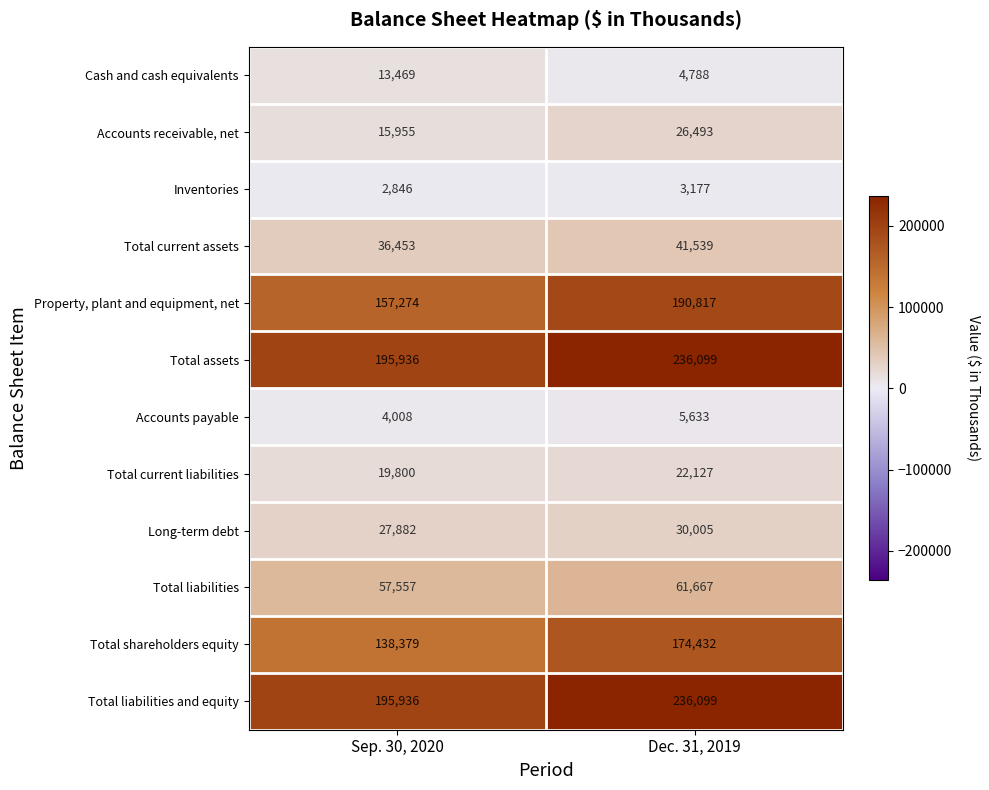

At which category is the sum across all series the highest?

Dec. 31, 2019